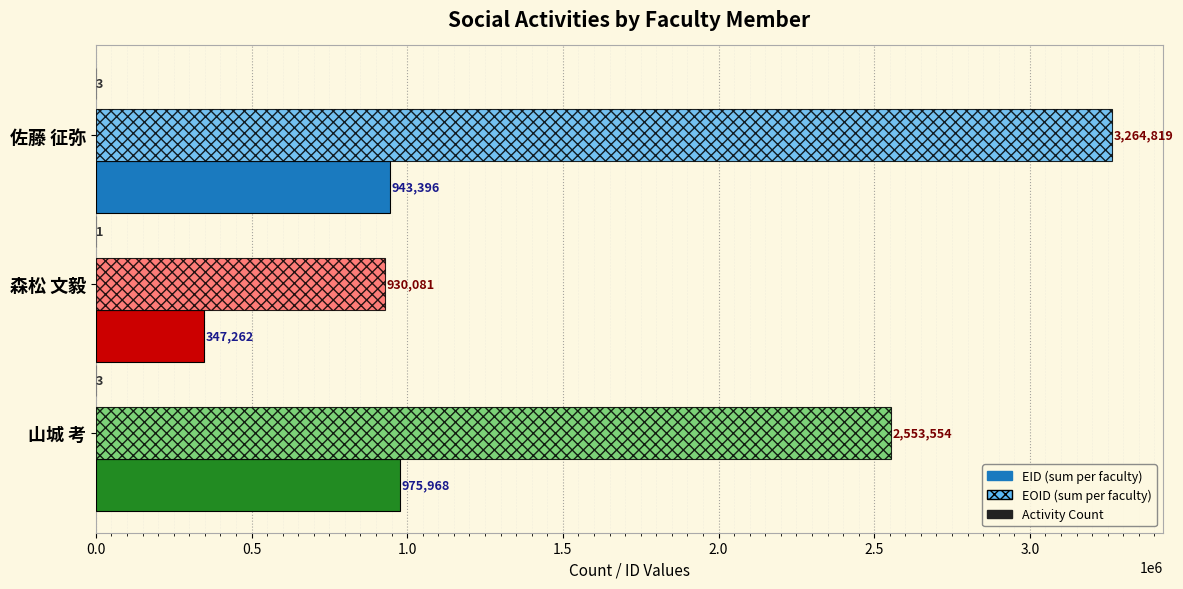

What is the total value across all series at 佐藤 征弥?

4208218